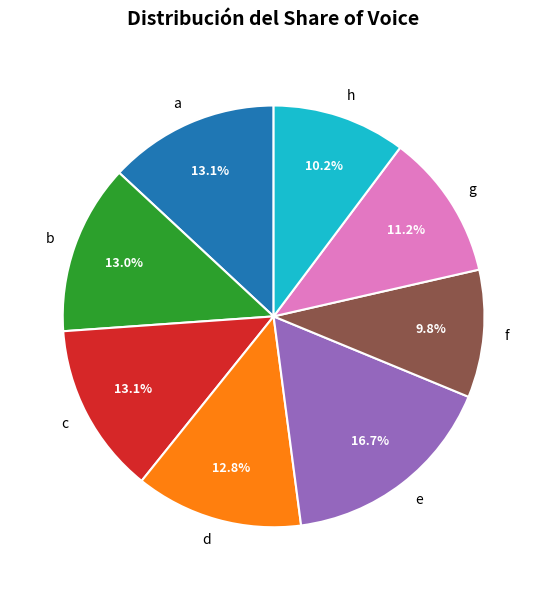

What percentage is the g slice, to the nearest percent?

11%